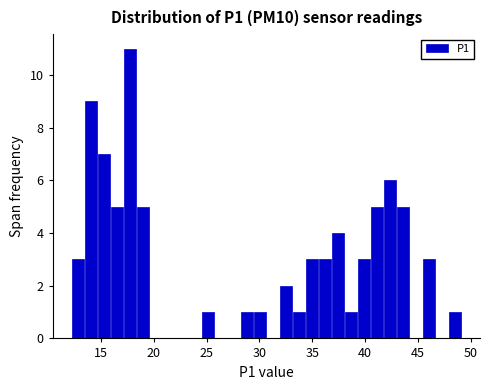

Around what value on the x-axis is the tallest bar? Give the approximate position of its centre, as read against the axis.

17.5